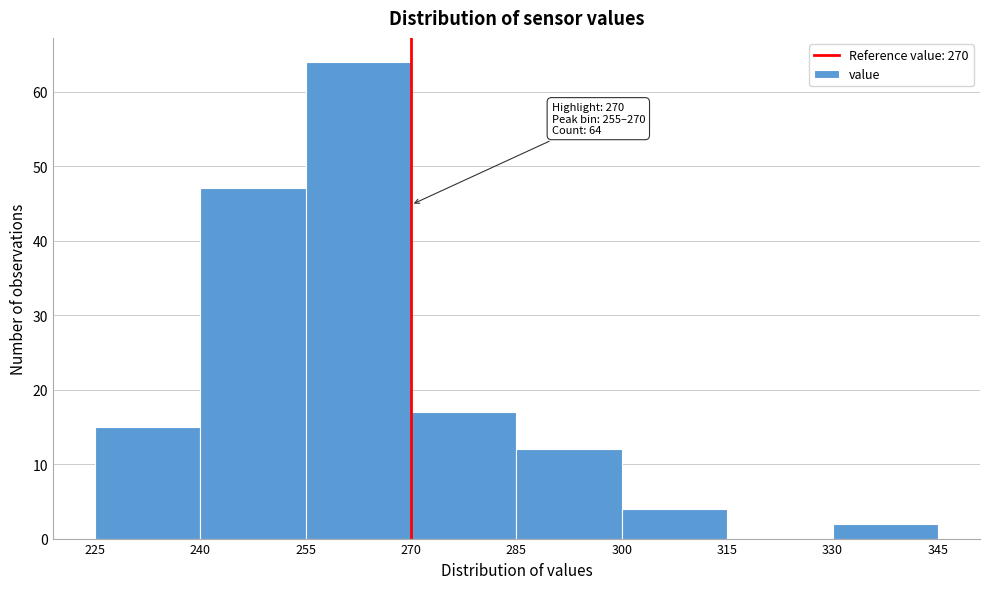

Over which range of the x-axis is the bar tallest?

255 to 270